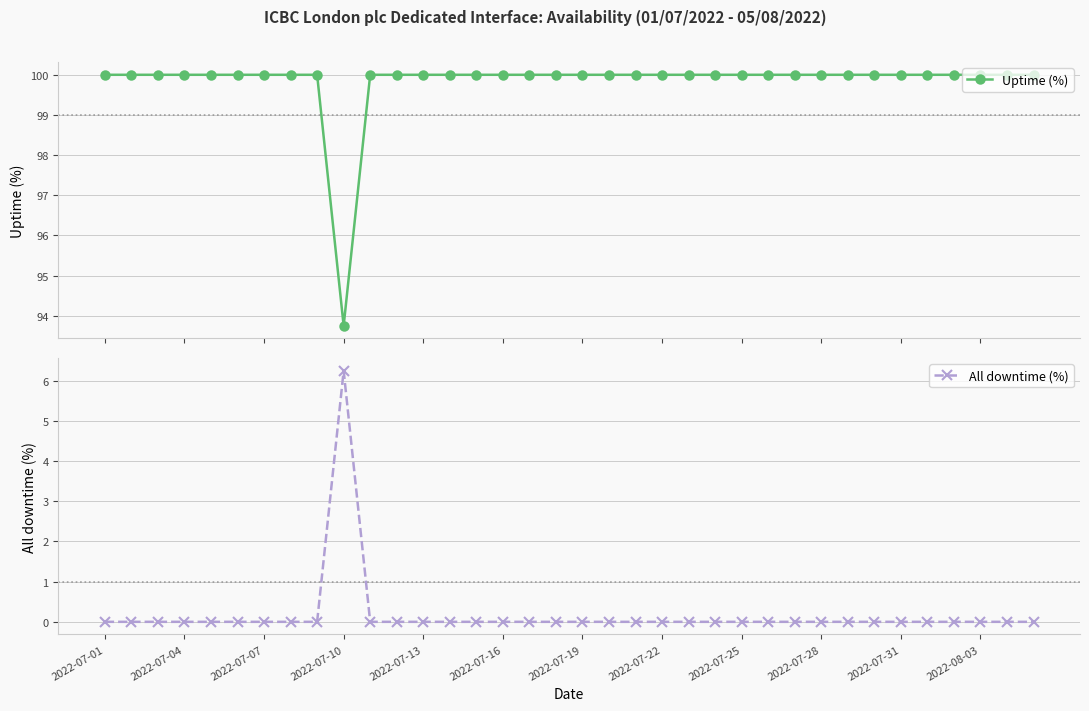

True or false: All downtime (%) and Uptime (%) cross at least once.

False